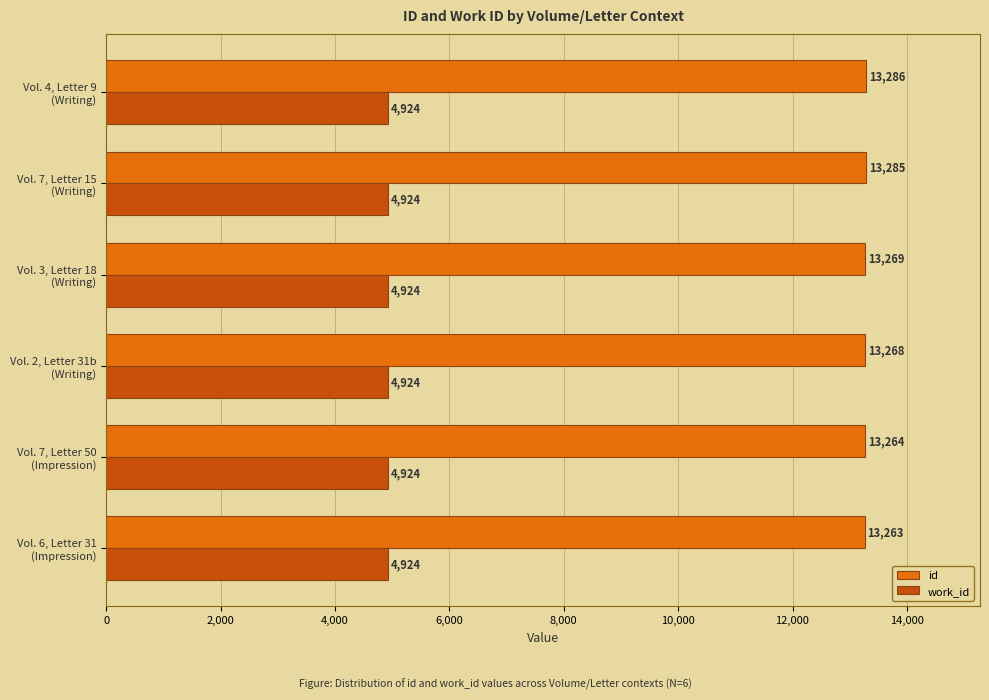

Which series has the widest spread of values?

id